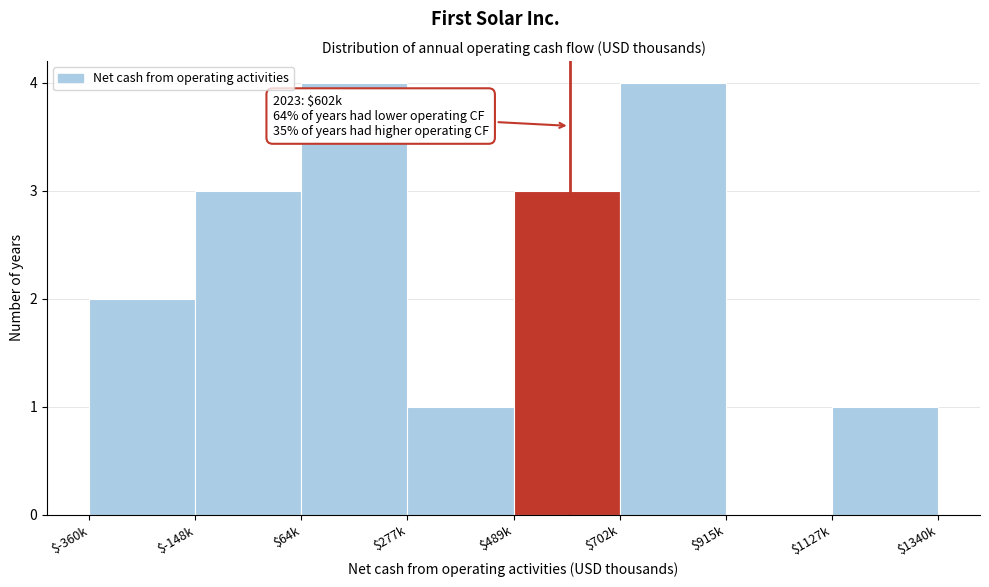

What is the greatest value displayed?

4